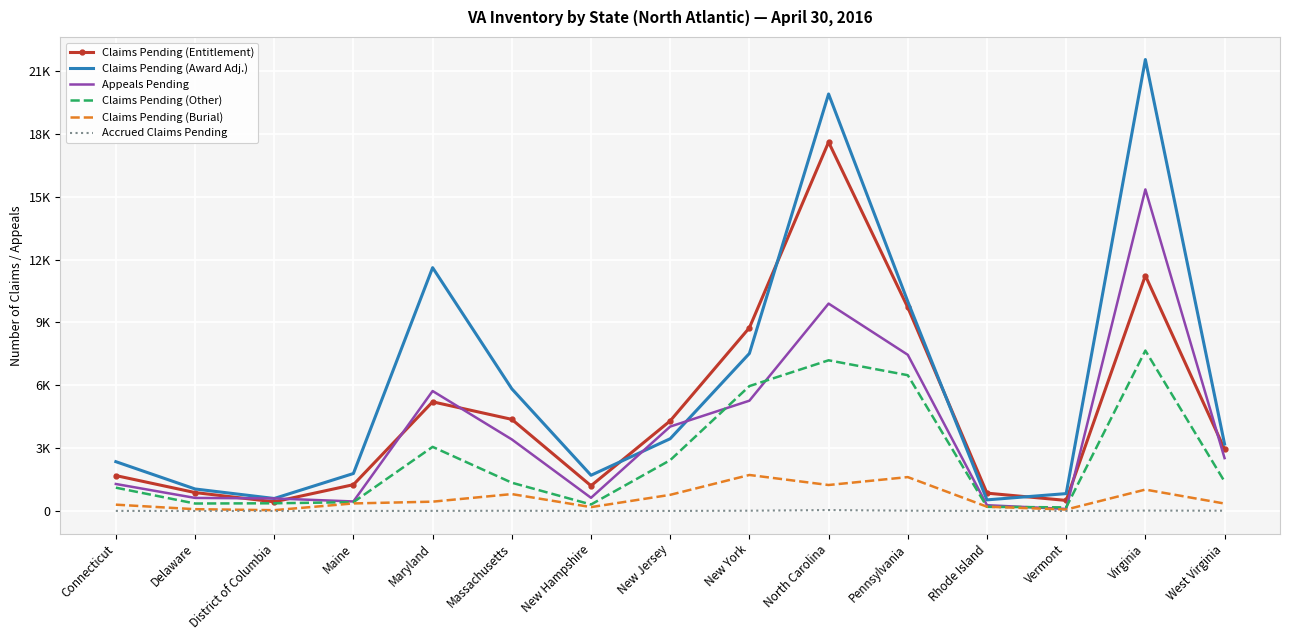

How many distinct data groups are displayed?

6